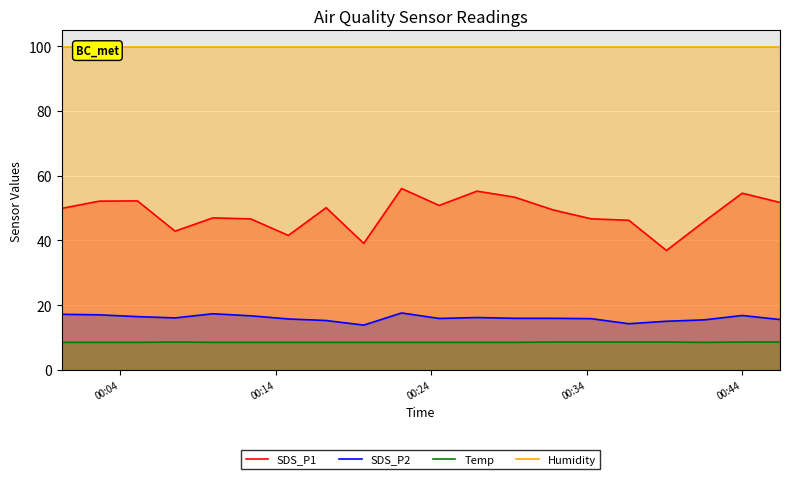

True or false: Temp and SDS_P1 cross at least once.

False